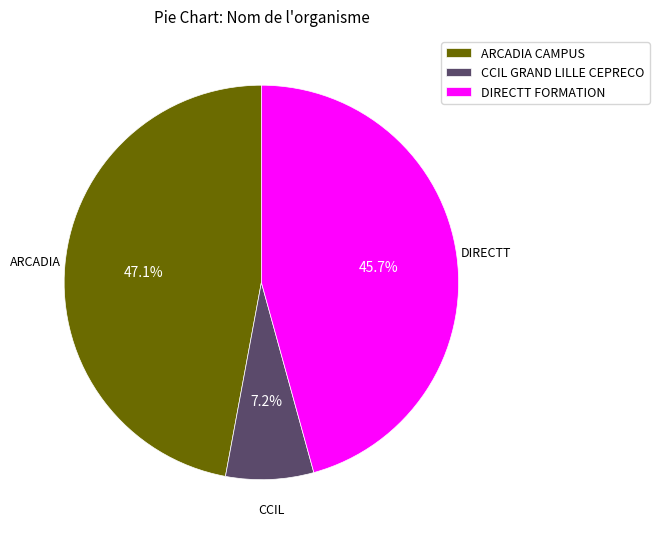

To the nearest percent, what is the difference between the largest and smallest slice percentages?

40%